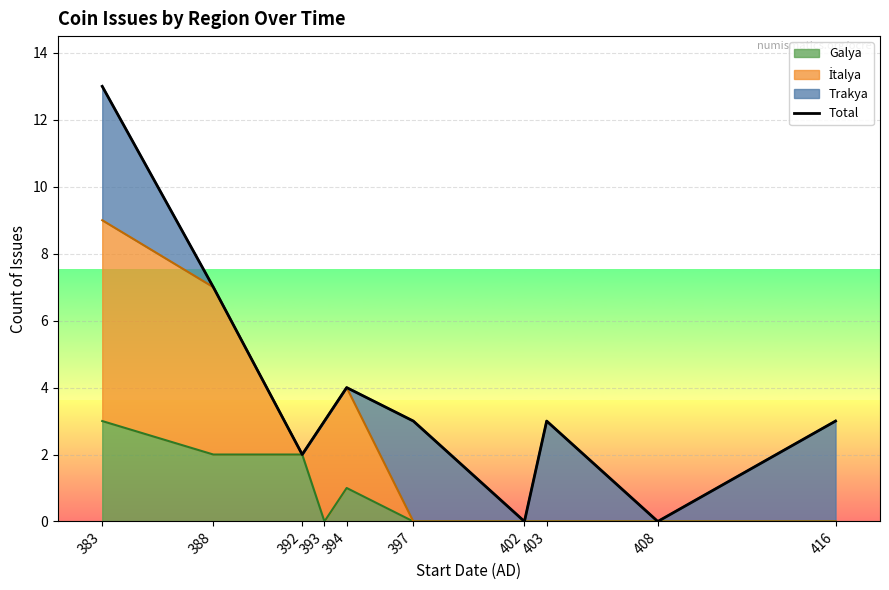

Count the number of categories in the chart.

10